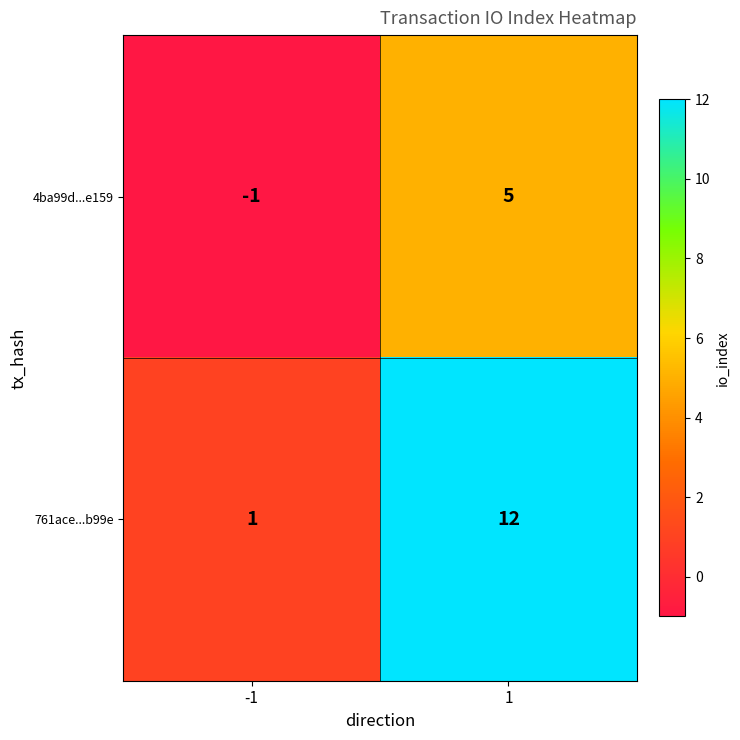

Is it true that 761ace...b99e equals 12 at 1?

True